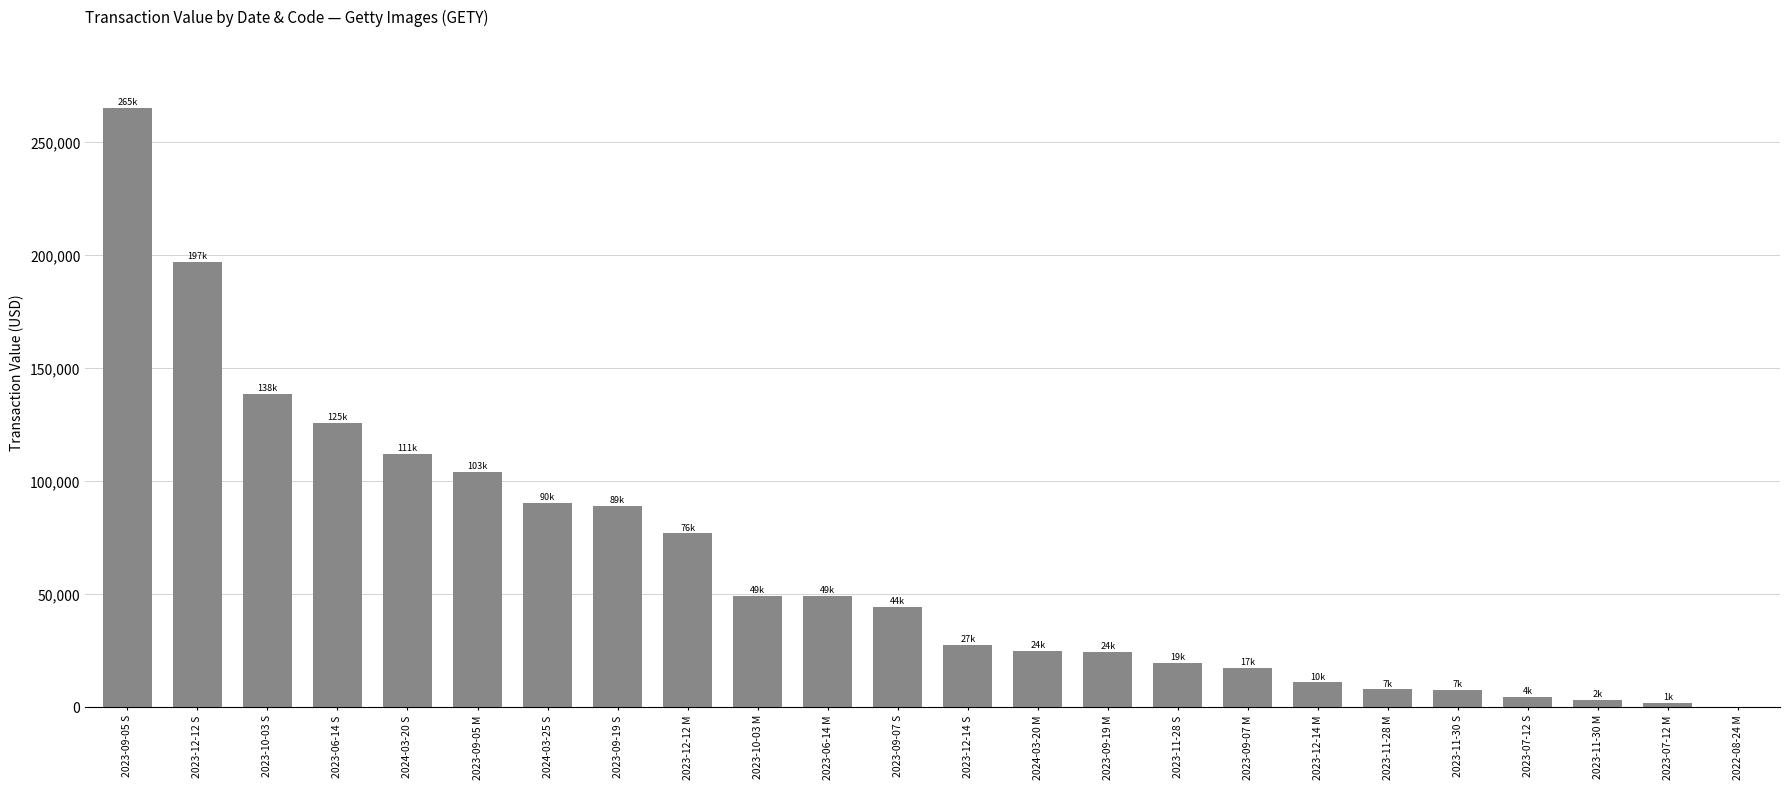

What is the change in value from 2023-10-03 S to 2023-09-19 S?

-49456